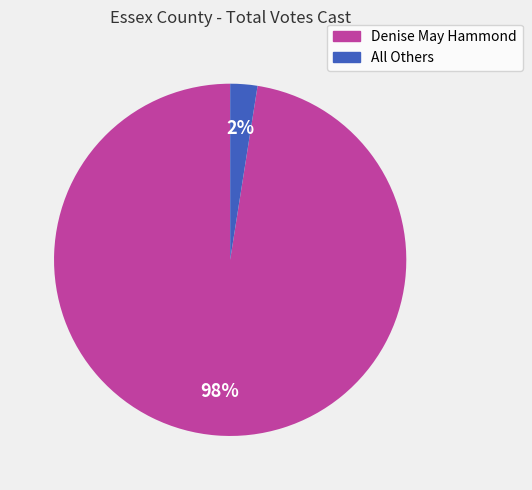

Is the sum of All Others and Denise May Hammond greater than half?

Yes